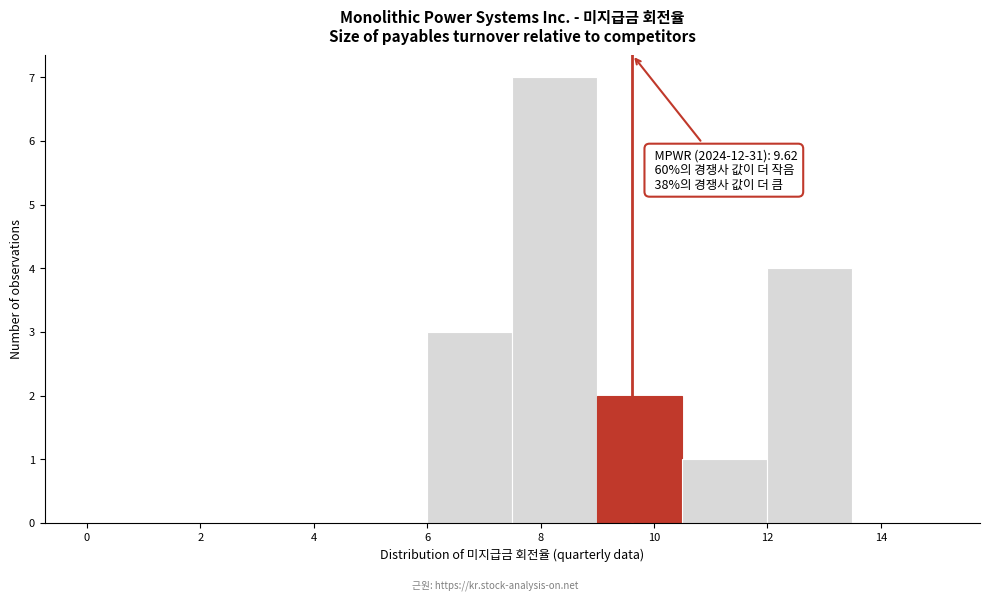

Over which range of the x-axis is the bar tallest?

7.5 to 9.0